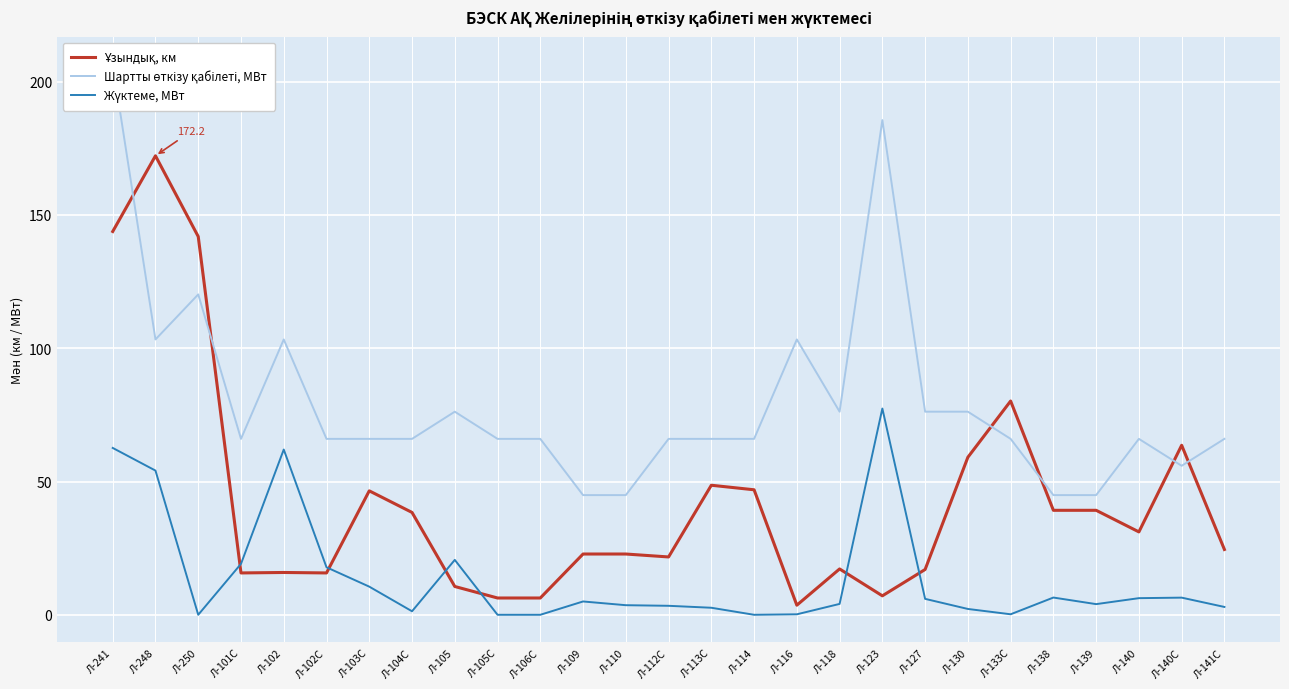

Rank the series by their average value, from highest to lowest.

Шартты өткізу қабілеті, МВт, Ұзындық, км, Жүктеме, МВт